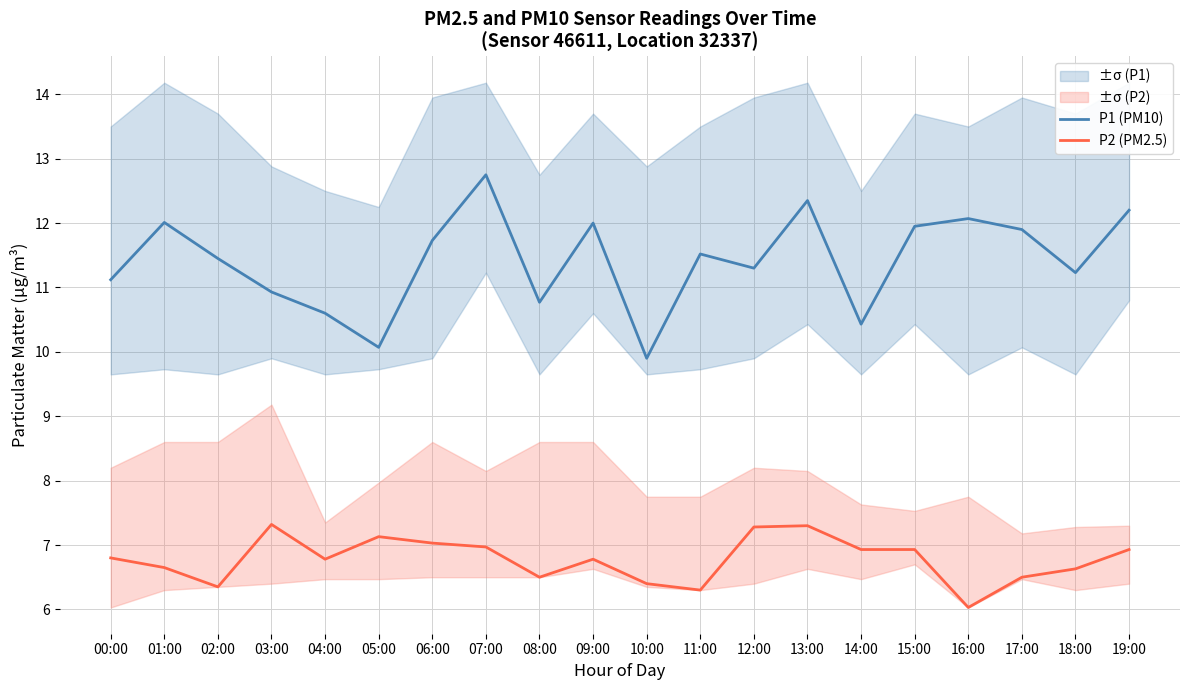

Reading left to right, list all the values displayed in this chart.

P1 (PM10): 11.1	12.0	11.4	10.9	10.6	10.1	11.7	12.8	10.8	12.0	9.9	11.5	11.3	12.3	10.4	11.9	12.1	11.9	11.2	12.2
P2 (PM2.5): 6.8	6.7	6.3	7.3	6.8	7.1	7.0	7.0	6.5	6.8	6.4	6.3	7.3	7.3	6.9	6.9	6.0	6.5	6.6	6.9